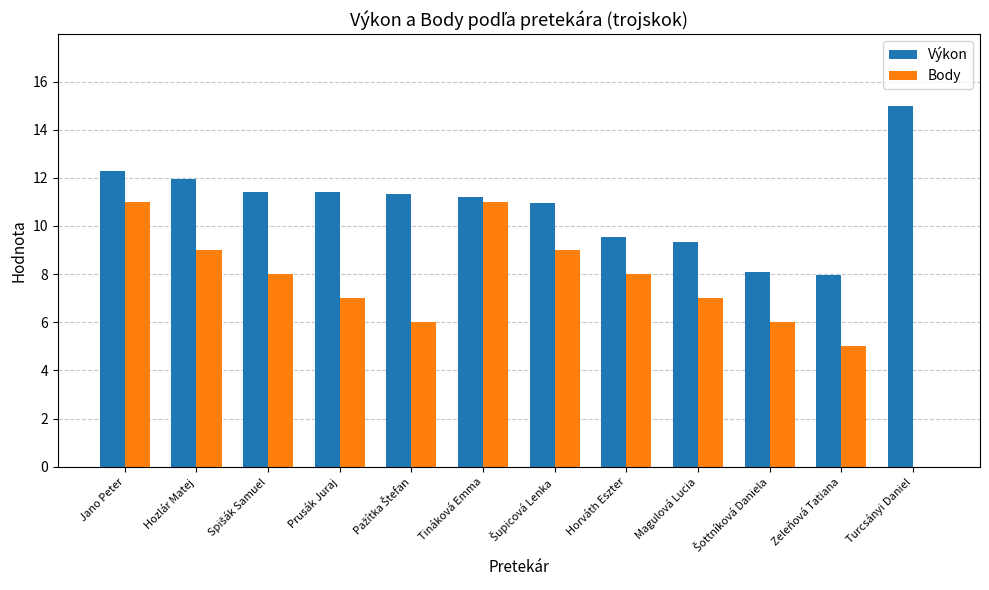

Which series has the largest total across all categories?

Výkon